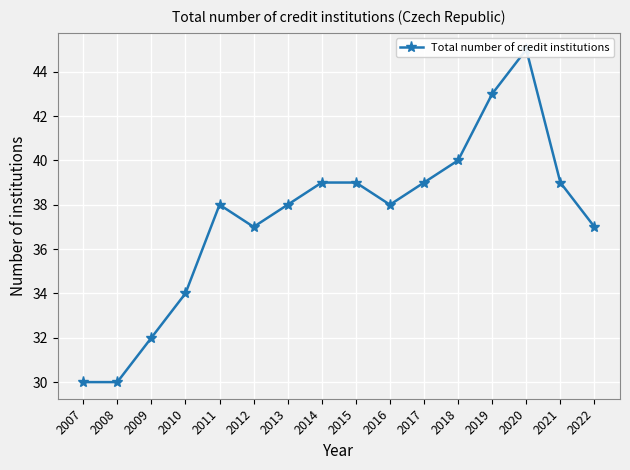

The chart shows a value of 12 at 2015. True or false?

False